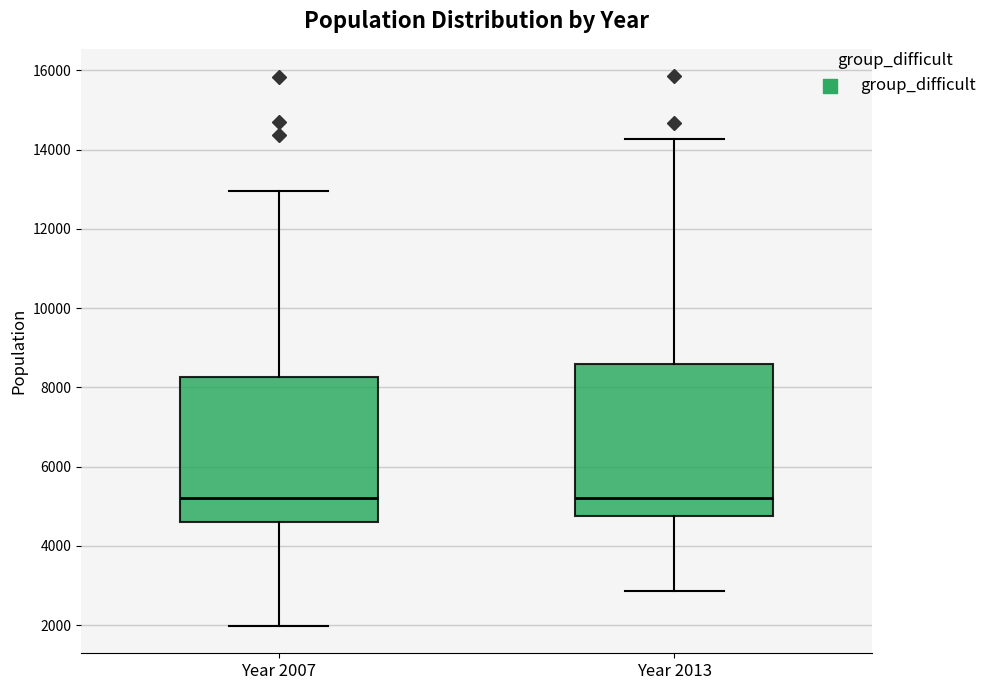

Where is the upper edge of the box for Year 2013 on the y-axis? The values are not printed on the chart, so give them approximately, as read against the axis.

8600